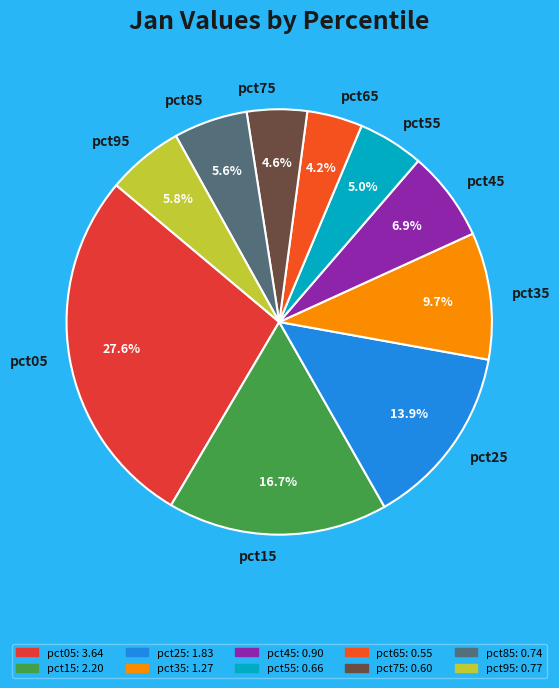

Which slice is the largest?

pct05